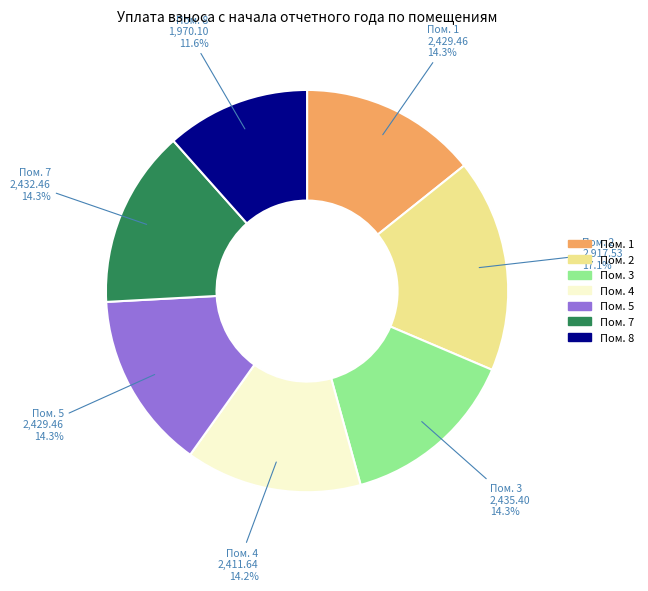

Is there a majority slice in this chart?

No